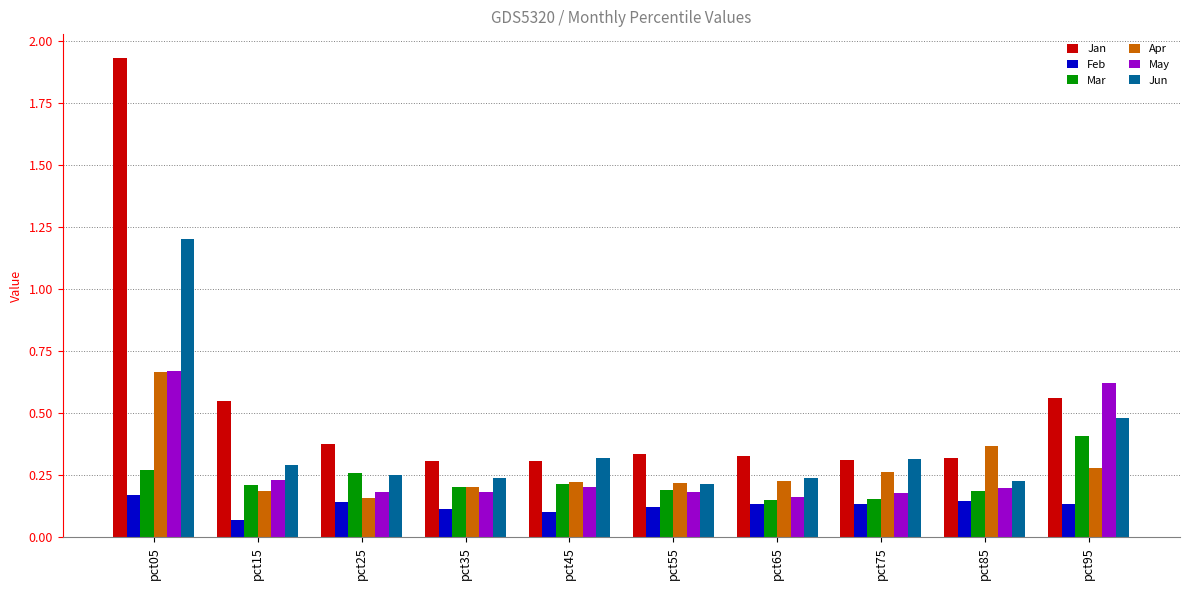

Which series has the widest spread of values?

Jan